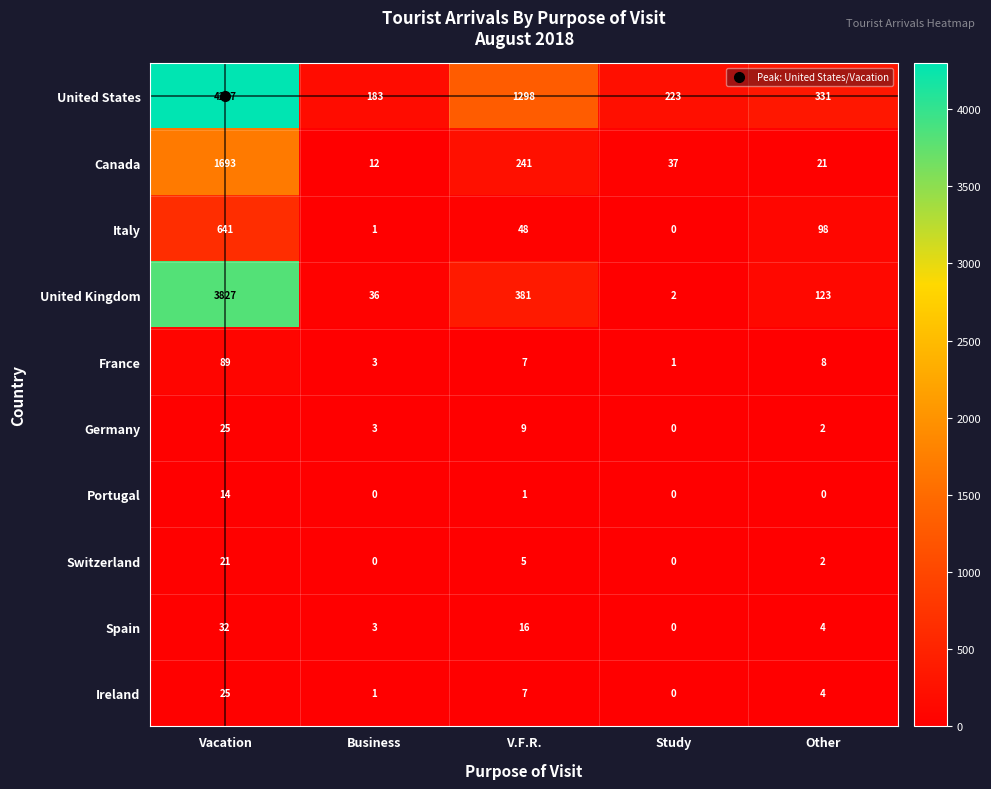

What is the difference between the maximum and minimum values in the Germany series?

25